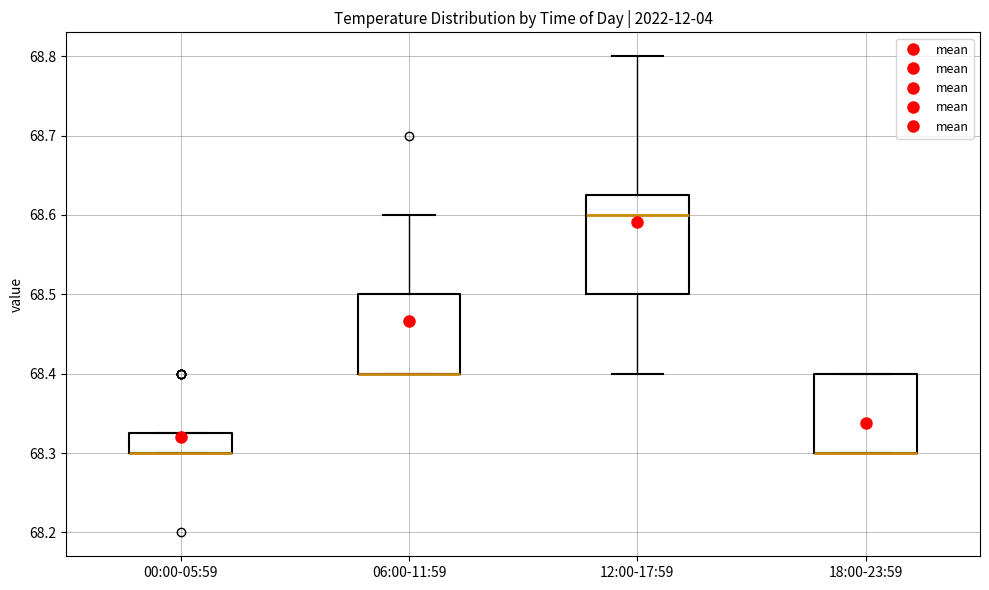

Where is the upper edge of the box for 12:00-17:59 on the y-axis? The values are not printed on the chart, so give them approximately, as read against the axis.

68.63